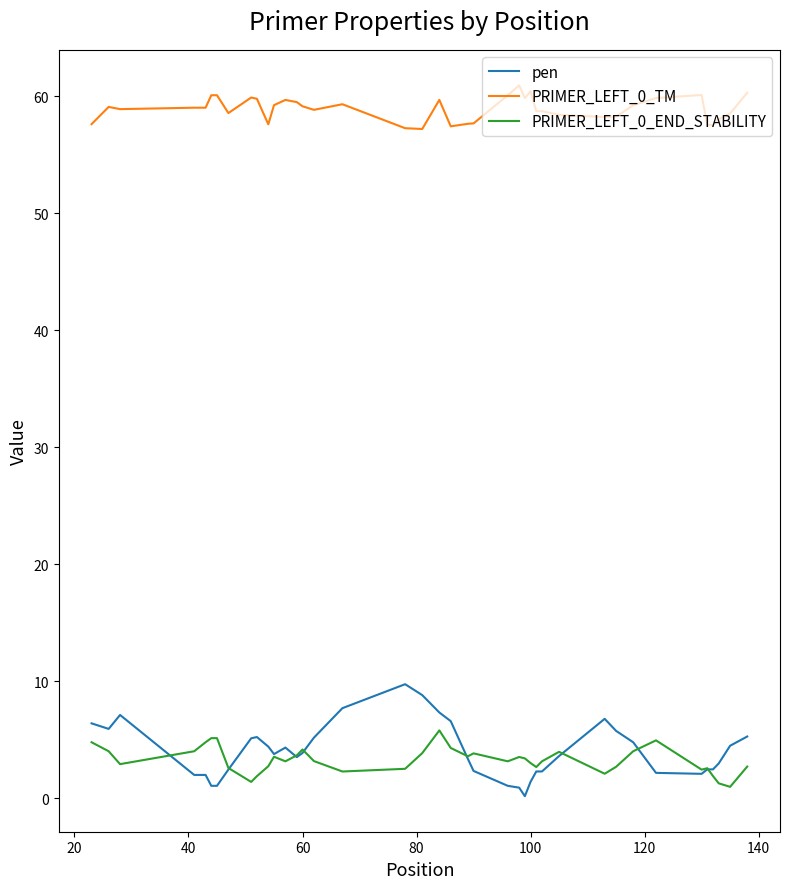

True or false: PRIMER_LEFT_0_END_STABILITY has more than 1 interior local peaks.

True